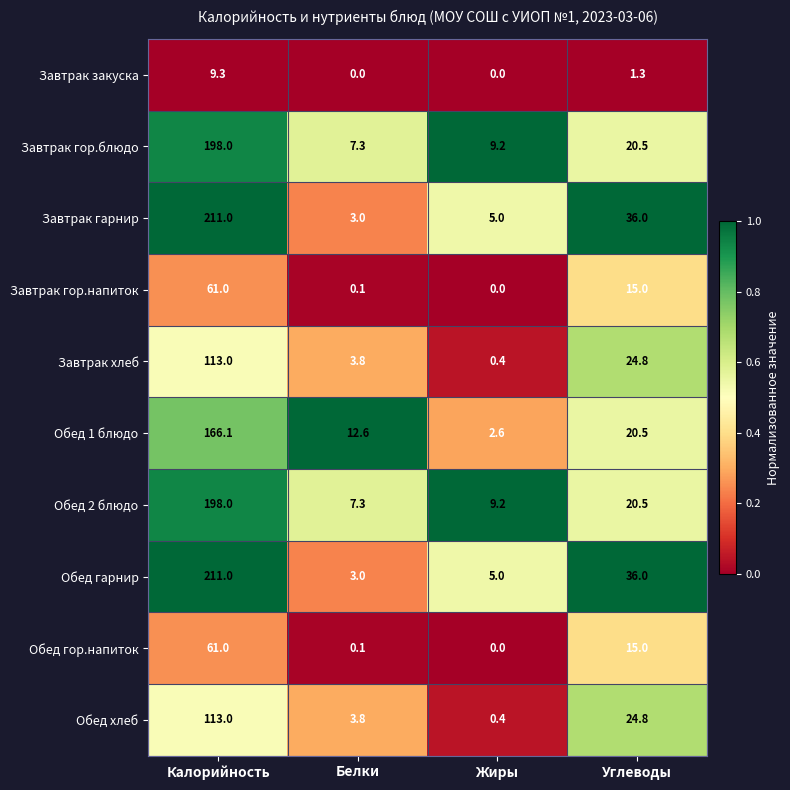

At which label is Обед гор.напиток closest to 30?

Углеводы